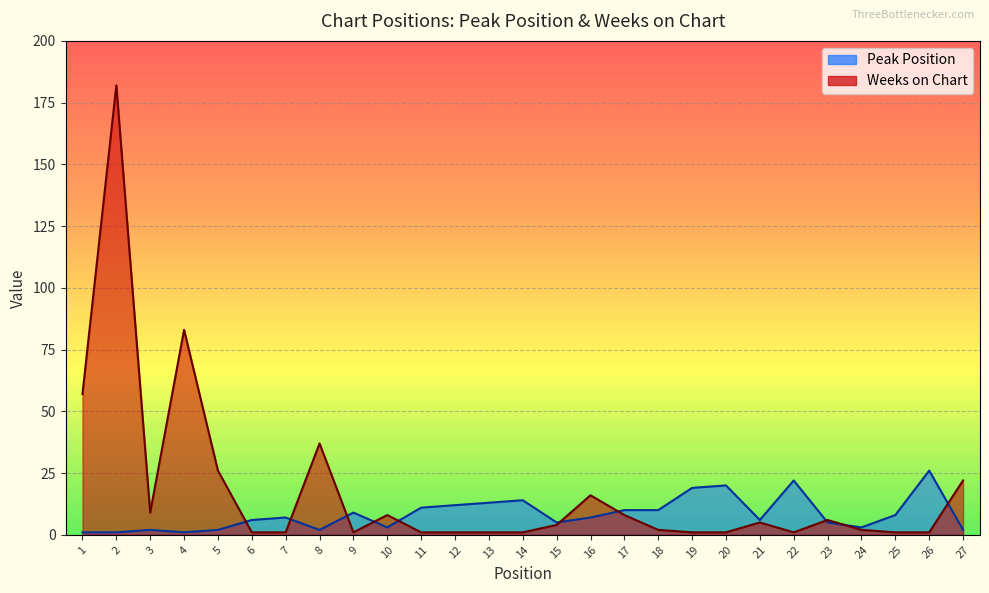

Which label corresponds to the smallest value in the chart?

1